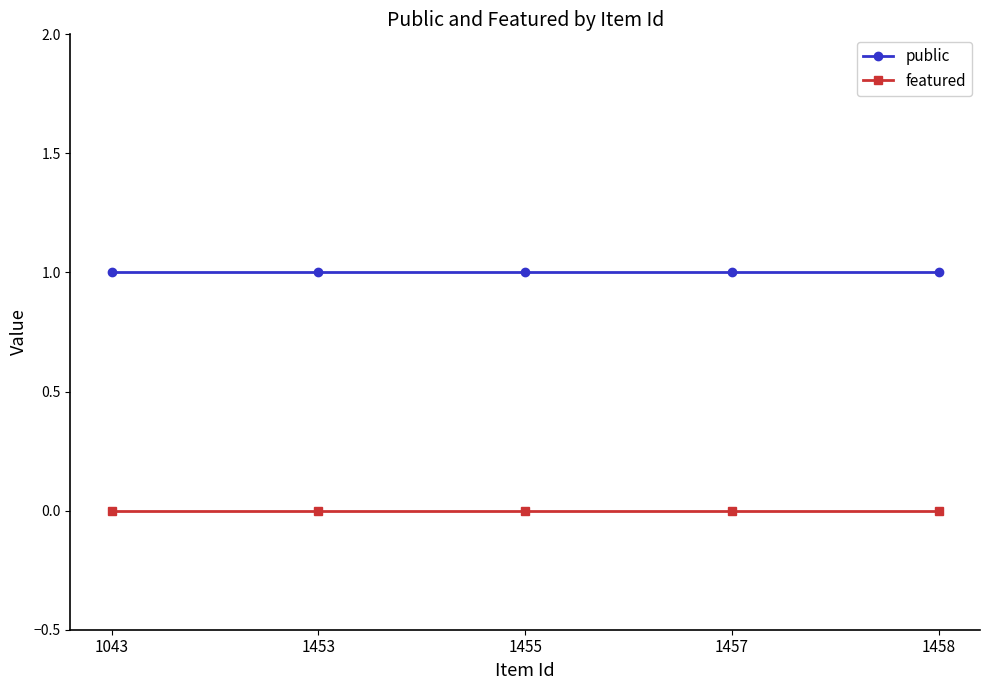

What is the value of the public point at the 2nd from the left?

1